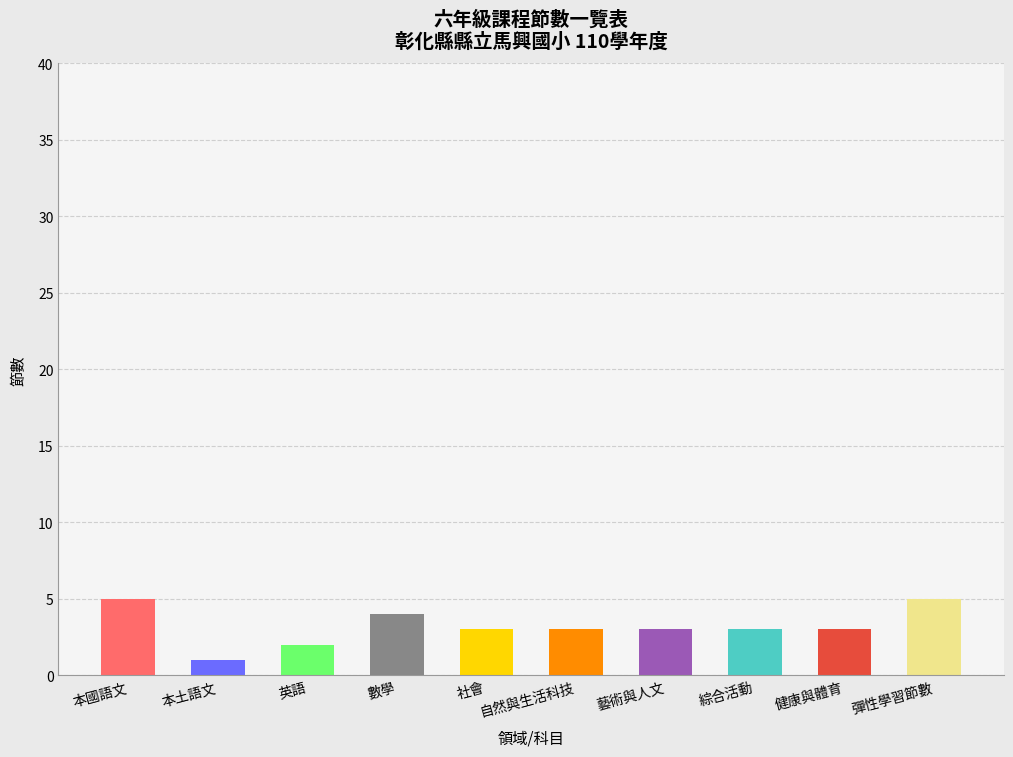

The value at 彈性學習節數 is 5. True or false?

True